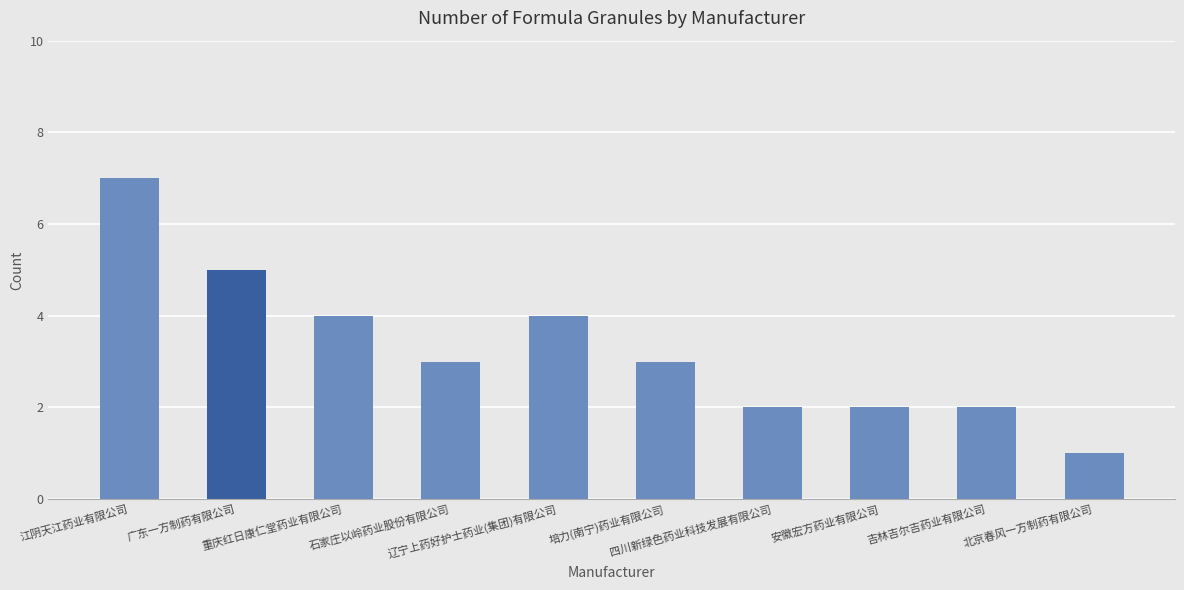

What is the label of the 5th bar from the left?

辽宁上药好护士药业(集团)有限公司